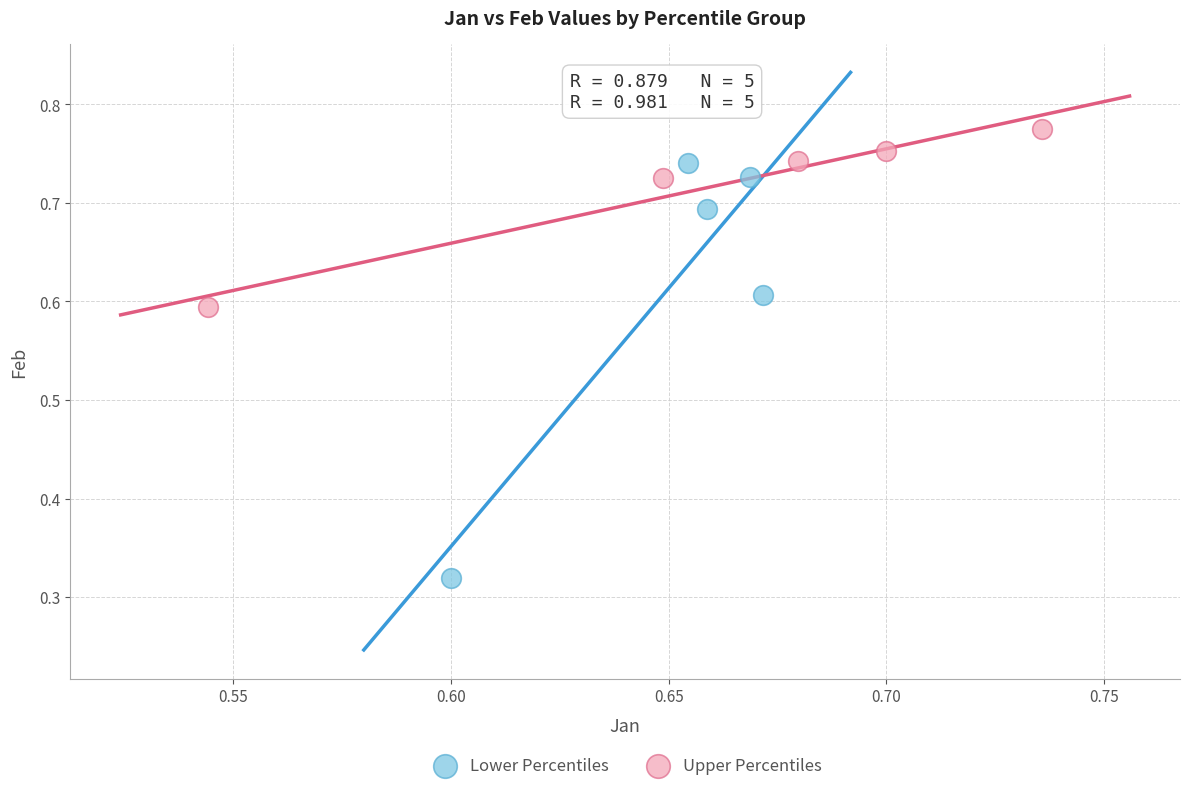

What are all the series names shown in the legend?

Lower Percentiles, Upper Percentiles